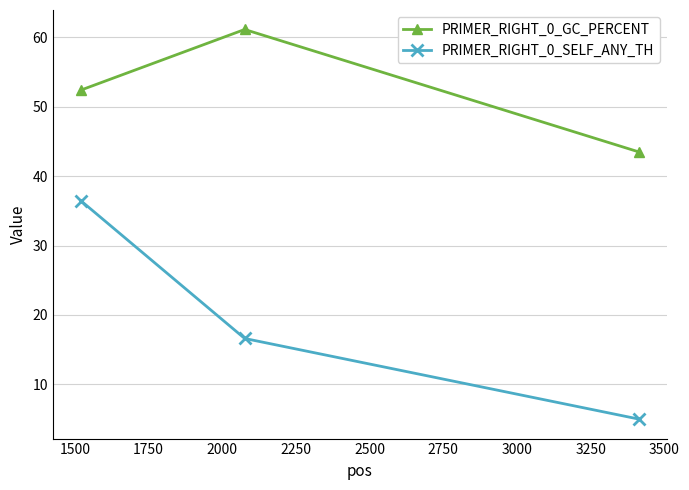

What is the difference between the maximum and second lowest values in the PRIMER_RIGHT_0_SELF_ANY_TH series?

19.8